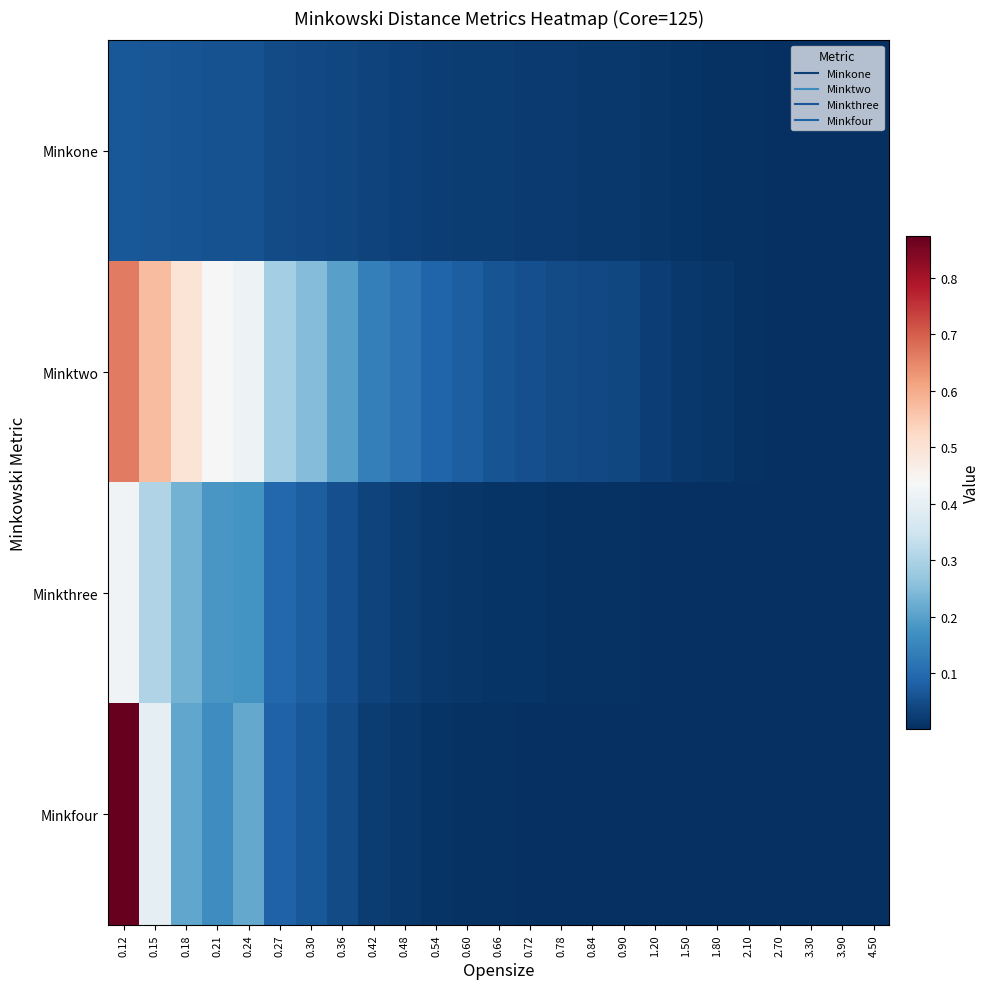

Which series has the widest spread of values?

Minkfour